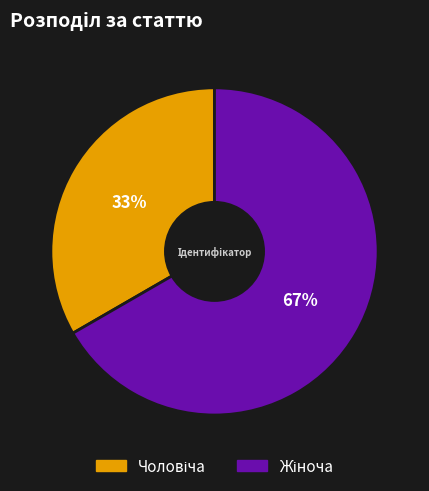

Is there a majority slice in this chart?

Yes